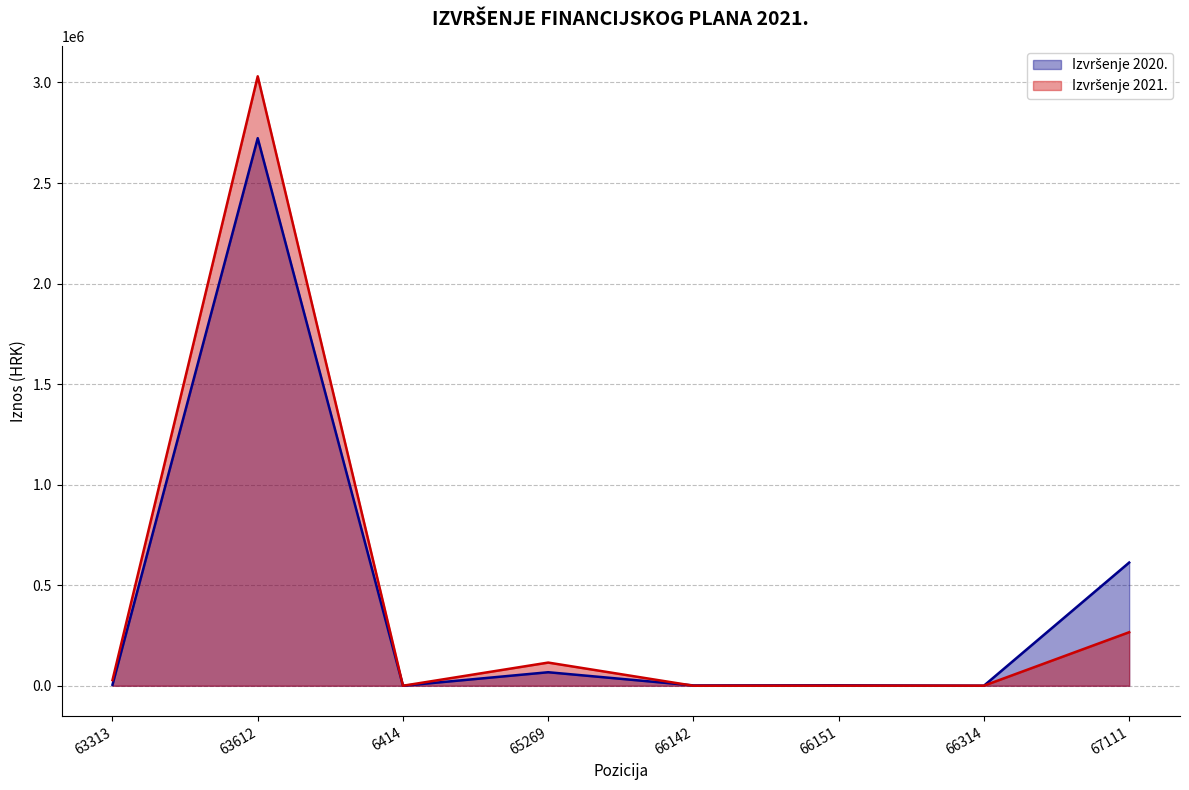

What is the value of the Izvršenje 2020. point at the 1st from the left?

5000